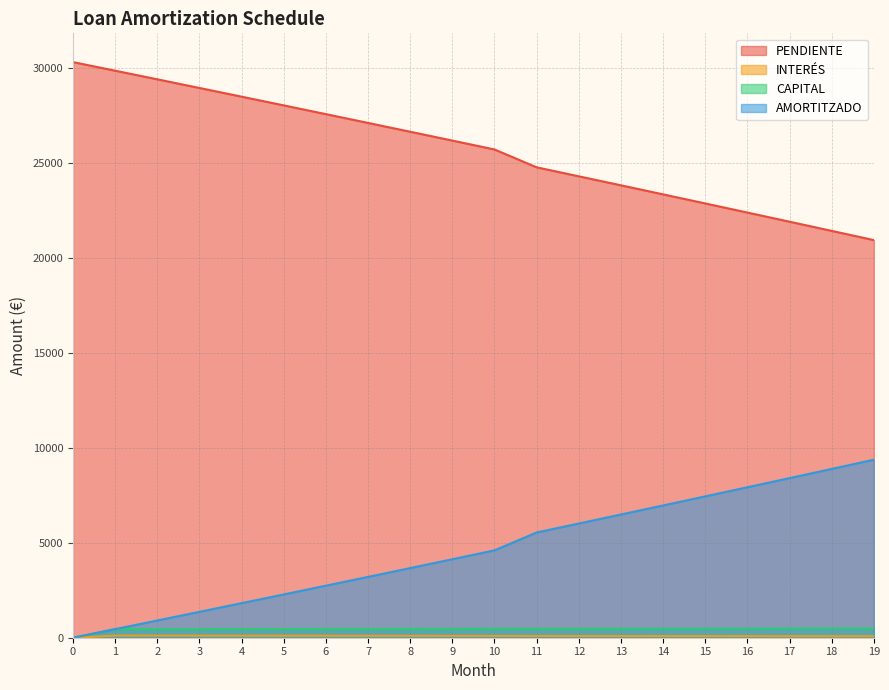

What is the sum of the CAPITAL values at 8 and 13?

938.7